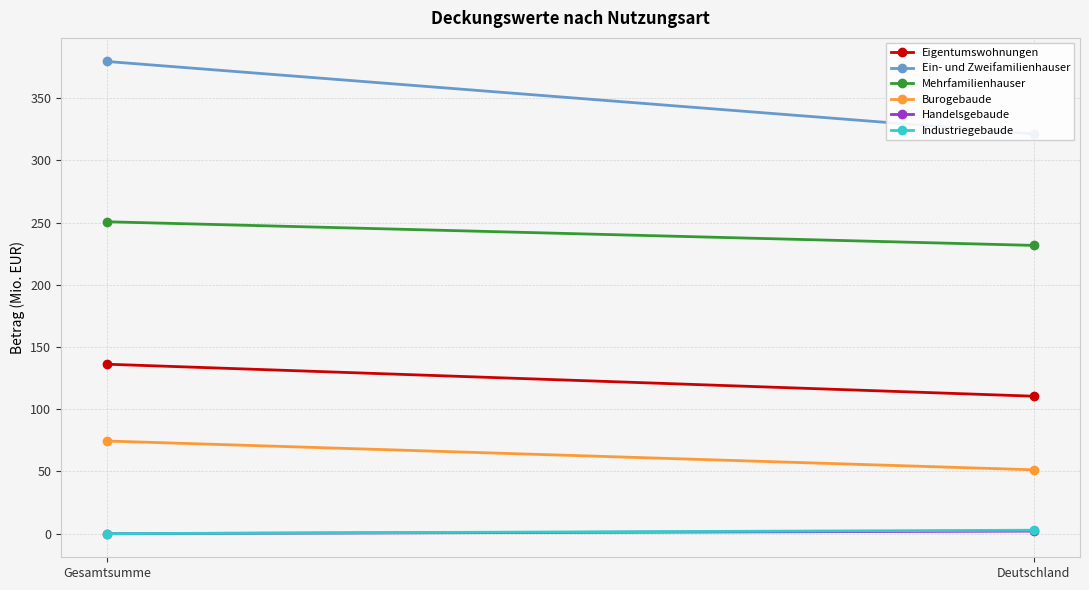

What is the difference between the Burogebaude values at Gesamtsumme and Deutschland?

23.1